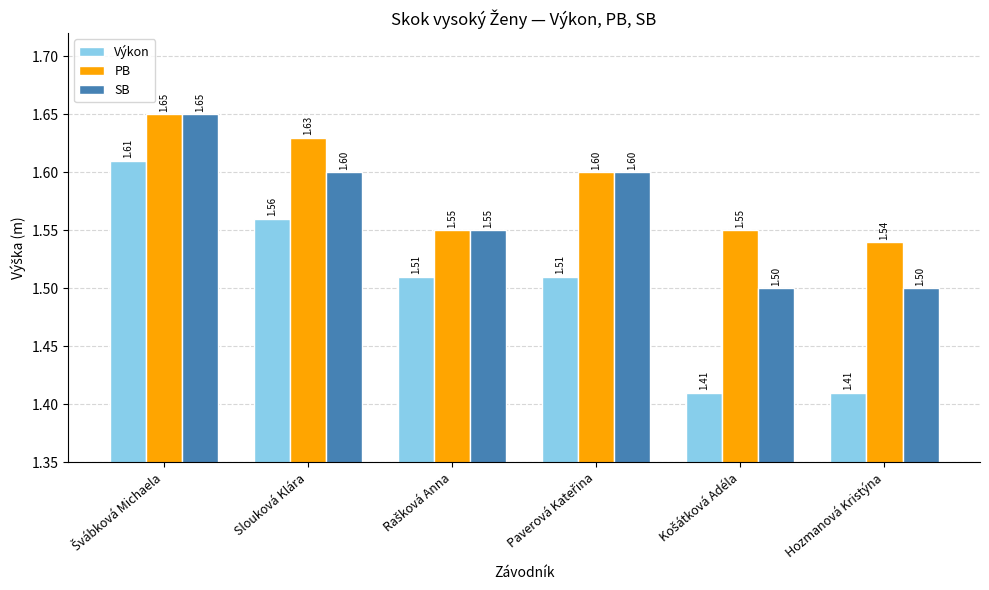

Which series has the largest total across all categories?

PB